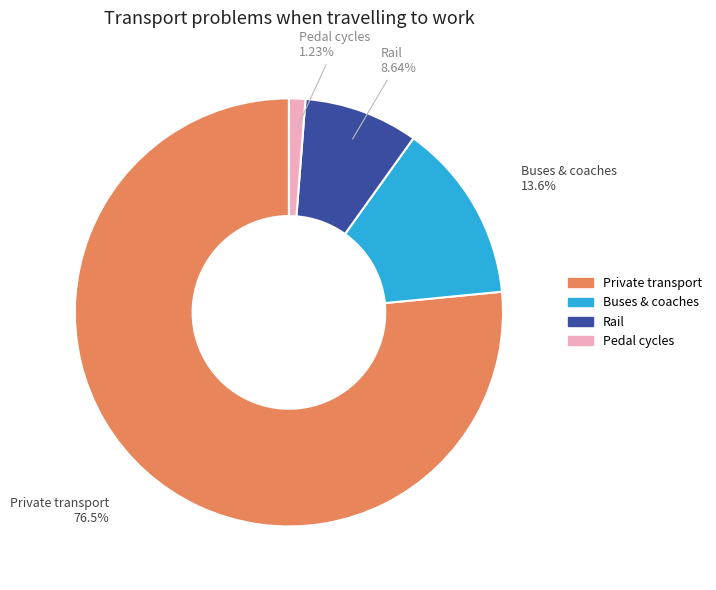

Does Rail represent more than half of the total?

No